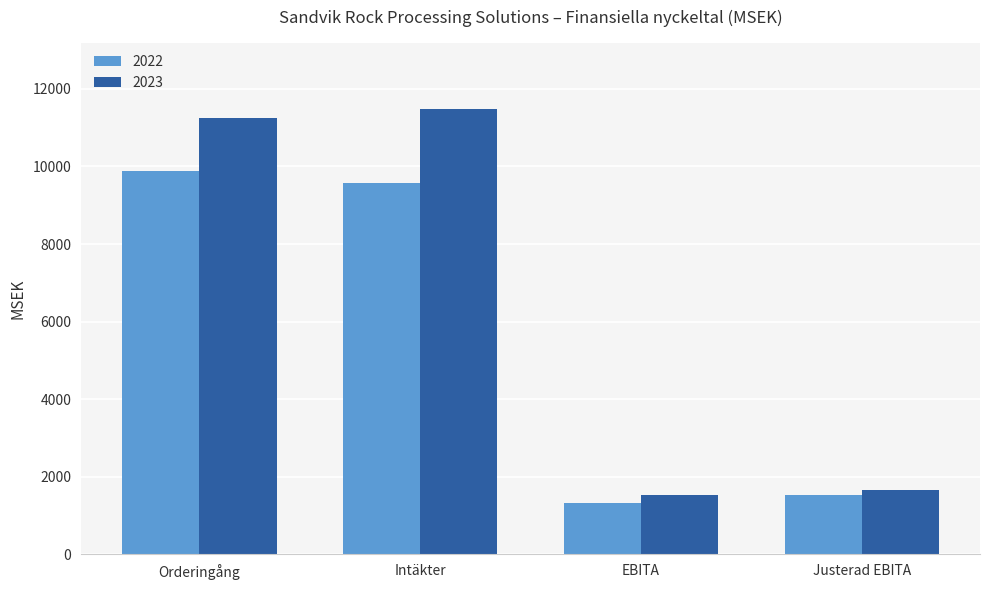

What is the difference between the 2022 values at EBITA and Orderingång?

8544